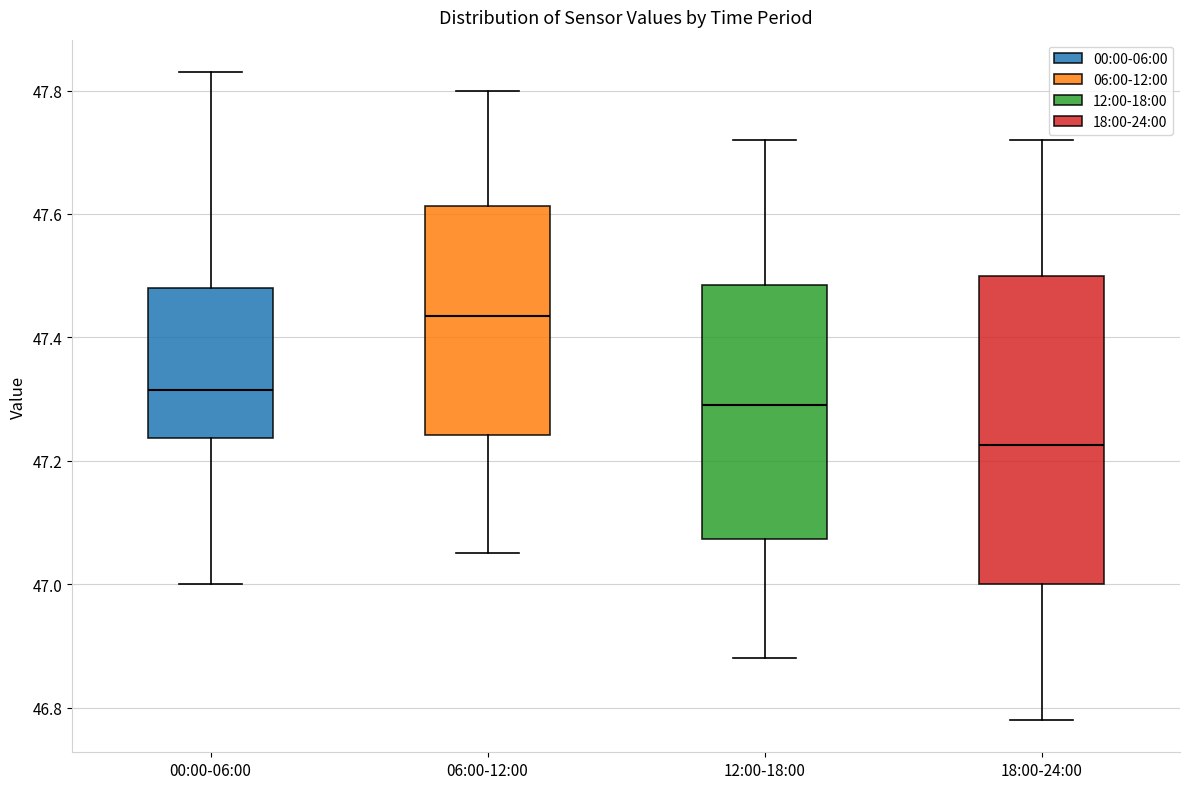

Where does the lower whisker of the box for 06:00-12:00 end on the y-axis? The values are not printed on the chart, so give them approximately, as read against the axis.

47.06